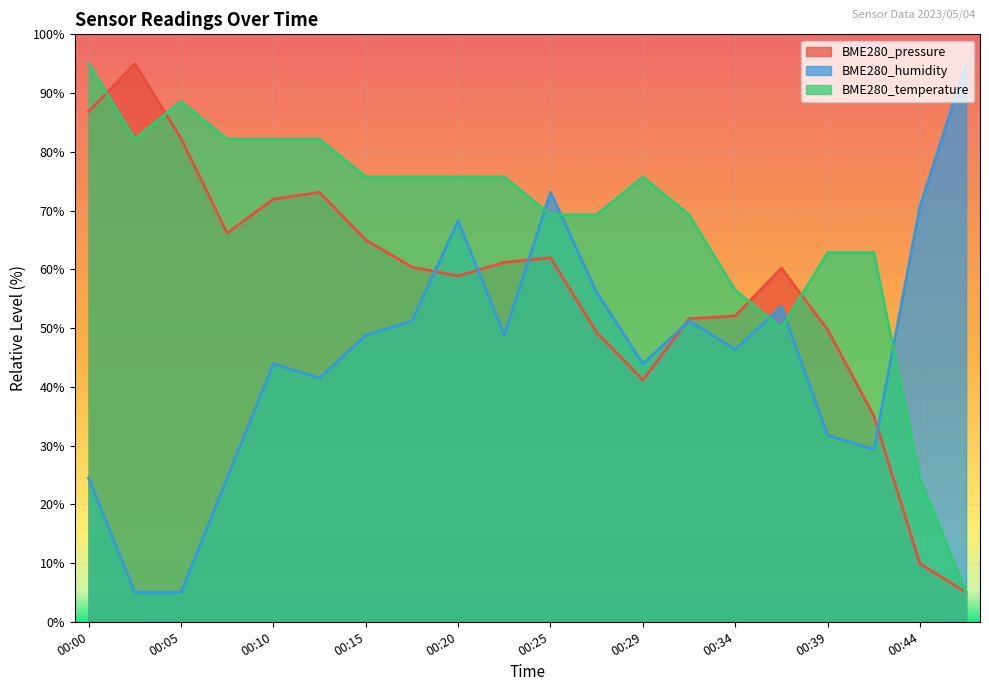

Reading left to right, transcribe all the data shown in this chart.

BME280_pressure: 00:00=86.9	00:02=95.0	00:05=82.3	00:07=66.2	00:10=71.9	00:12=73.1	00:15=65.0	00:17=60.4	00:20=58.9	00:22=61.2	00:25=61.9	00:27=49.3	00:29=41.2	00:32=51.6	00:34=52.1	00:37=60.2	00:39=49.7	00:42=35.1	00:44=9.9	00:47=5.0
BME280_humidity: 00:00=24.5	00:02=5.0	00:05=5.0	00:07=24.5	00:10=43.9	00:12=41.5	00:15=48.8	00:17=51.2	00:20=68.2	00:22=48.8	00:25=73.1	00:27=56.1	00:29=43.9	00:32=51.2	00:34=46.4	00:37=53.6	00:39=31.8	00:42=29.3	00:44=70.7	00:47=95.0
BME280_temperature: 00:00=95.0	00:02=82.1	00:05=88.6	00:07=82.1	00:10=82.1	00:12=82.1	00:15=75.7	00:17=75.7	00:20=75.7	00:22=75.7	00:25=69.3	00:27=69.3	00:29=75.7	00:32=69.3	00:34=56.4	00:37=50.0	00:39=62.9	00:42=62.9	00:44=24.3	00:47=5.0